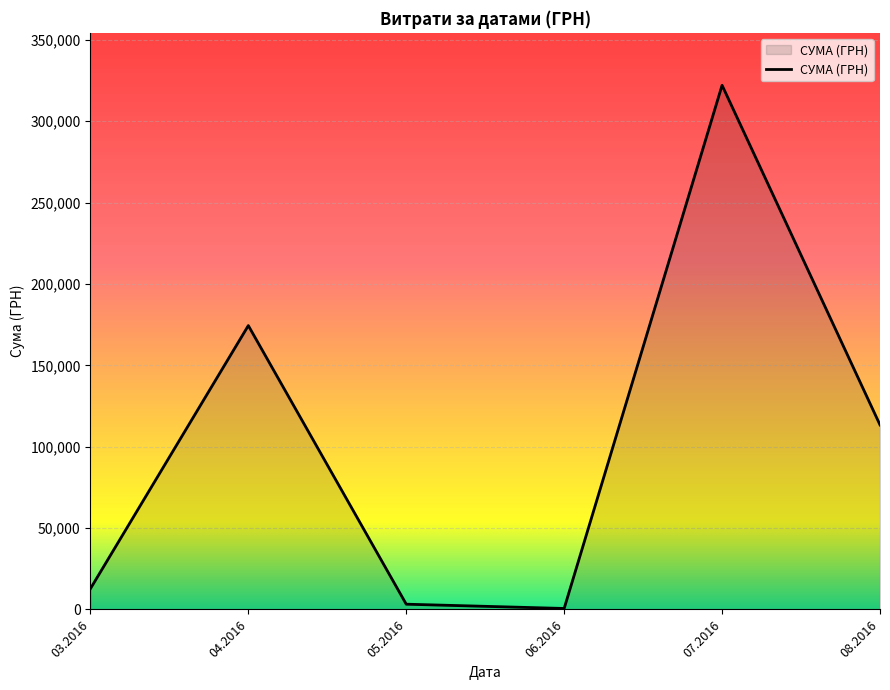

The value at 07.2016 is 449124.8. True or false?

False